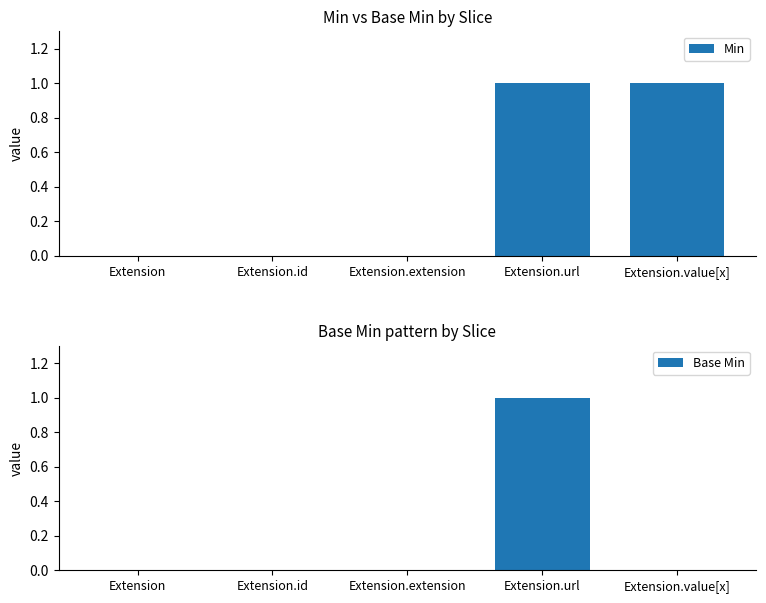

How many bars are there in total?

10